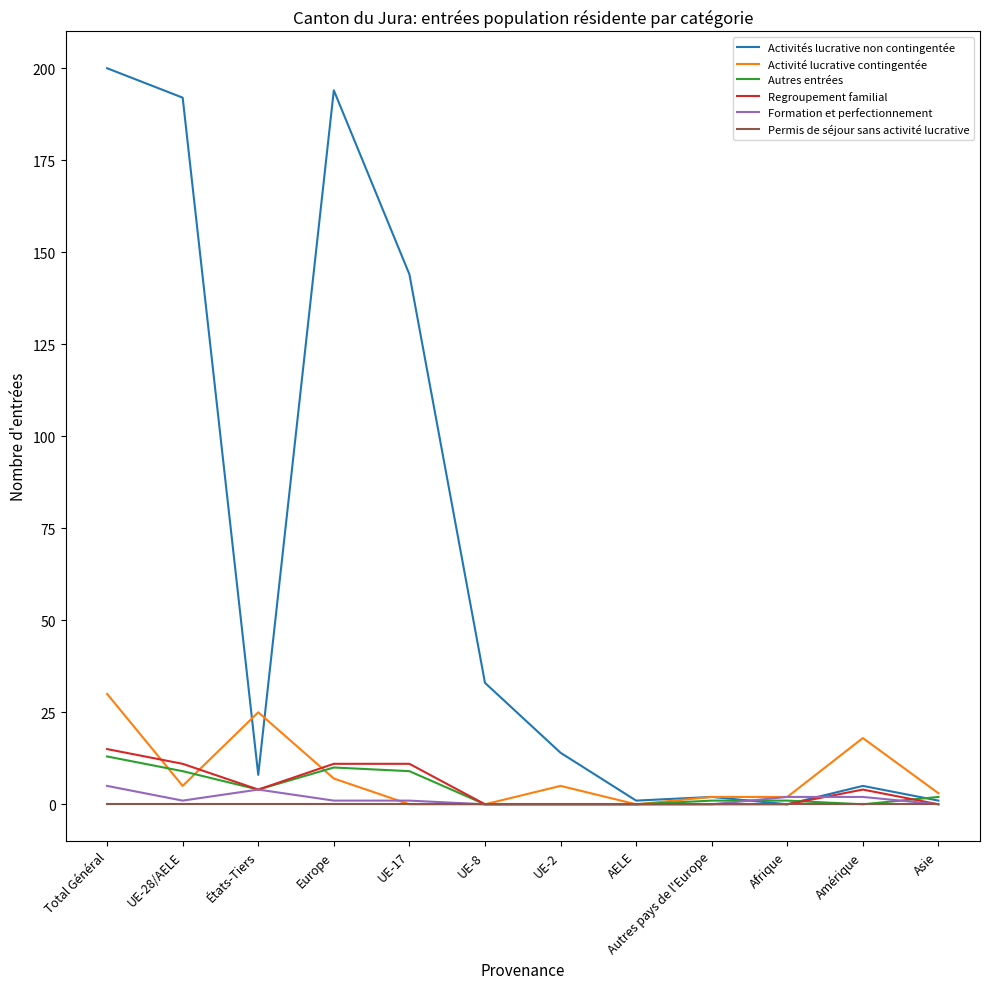

Which series has the largest total across all categories?

Activités lucrative non contingentée